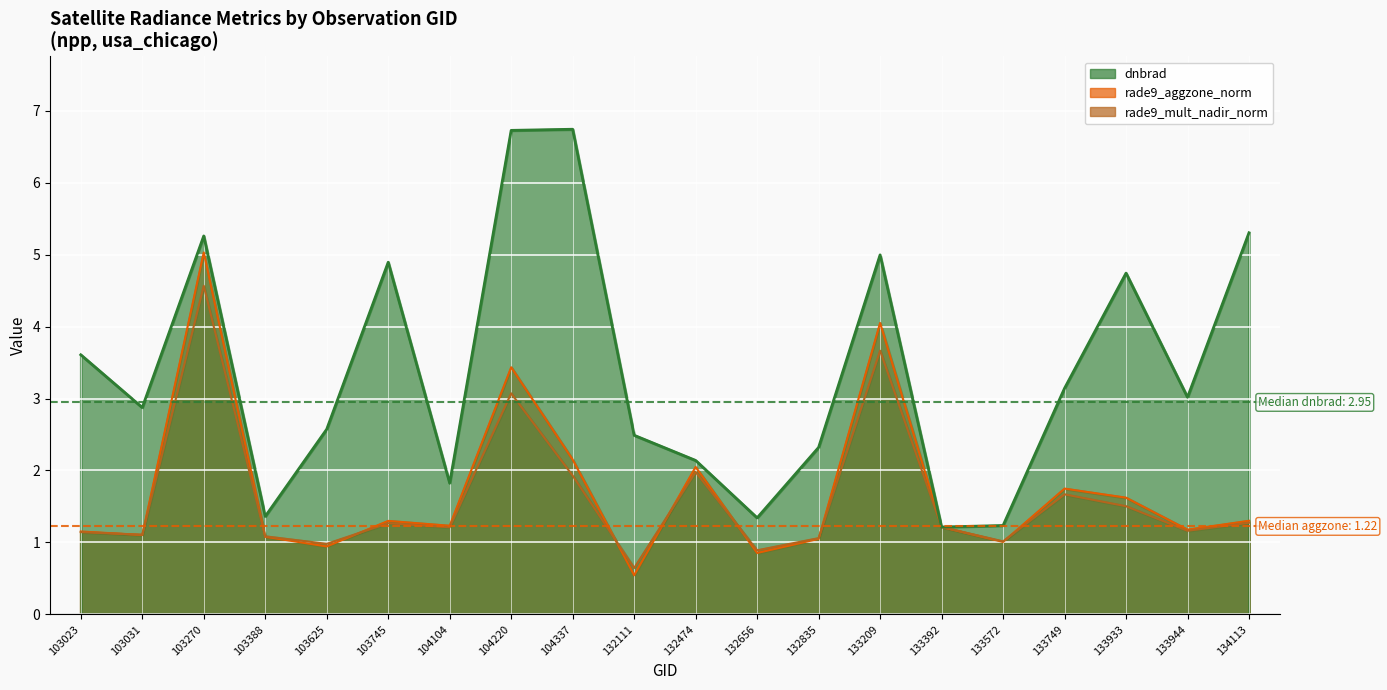

List the series in order of their peak value, lowest first.

rade9_mult_nadir_norm, rade9_aggzone_norm, dnbrad